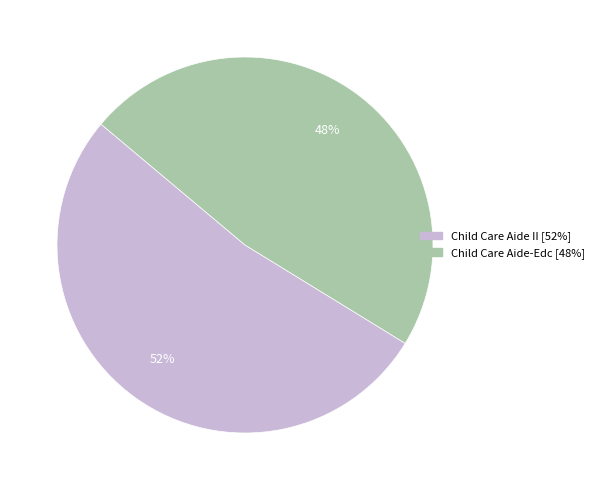

To the nearest percent, what is the average slice percentage?

50%